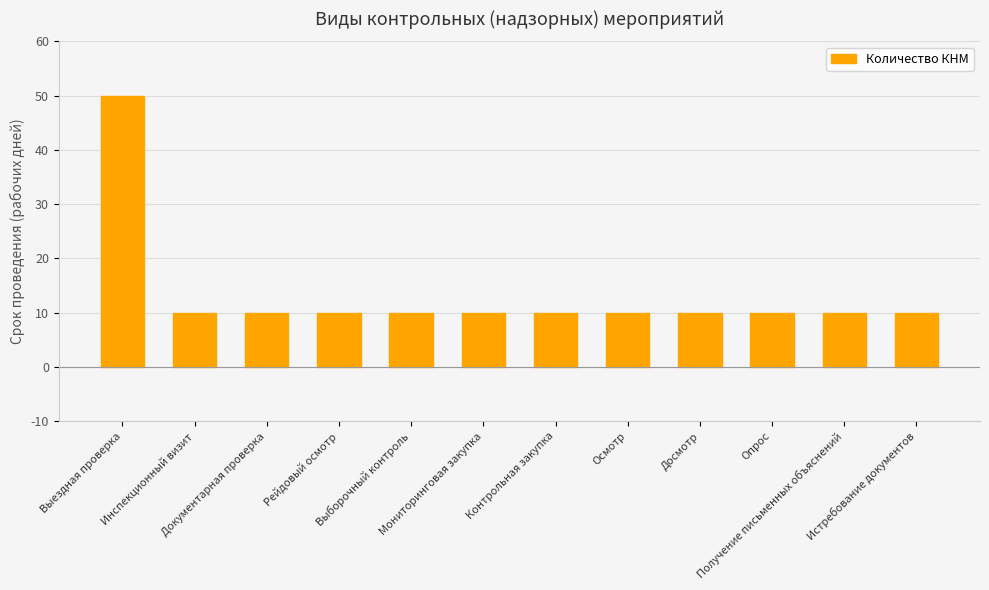

How many categories are shown in the chart?

12